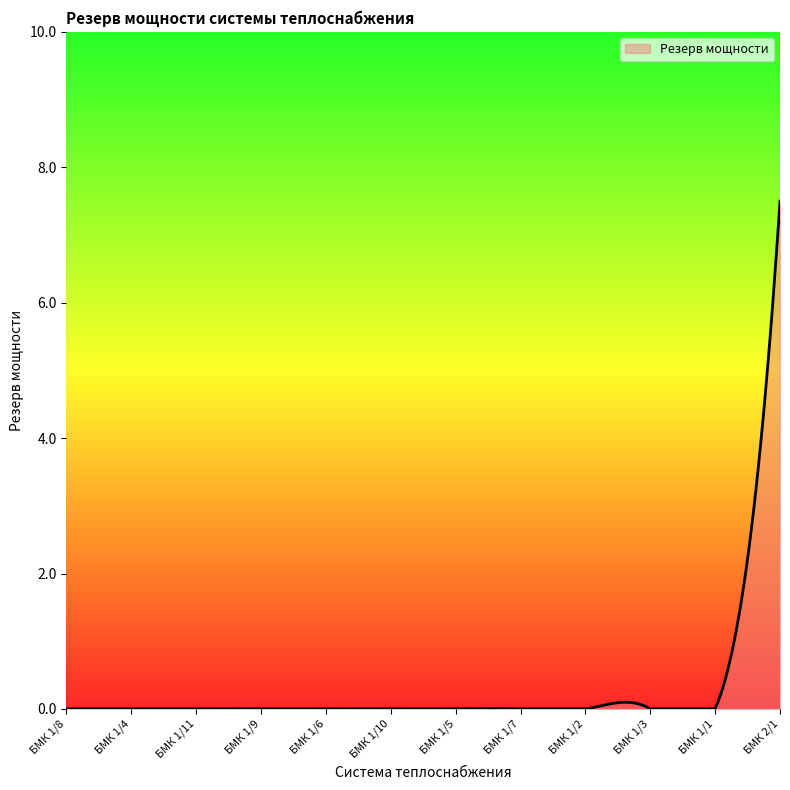

What is the difference between the maximum and minimum values?

7.5